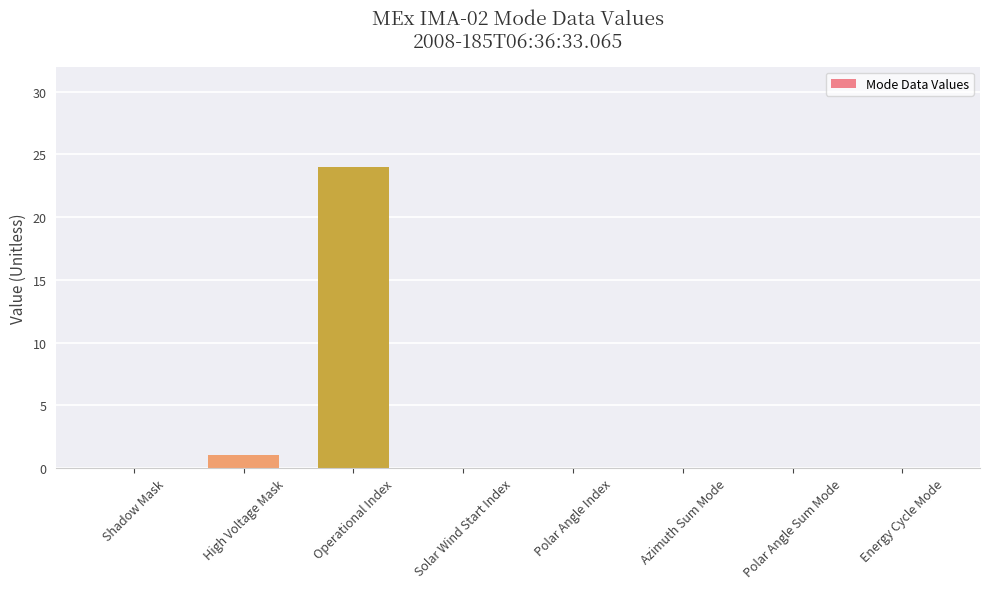

What is the sum of the values at Operational Index and Solar Wind Start Index?

24